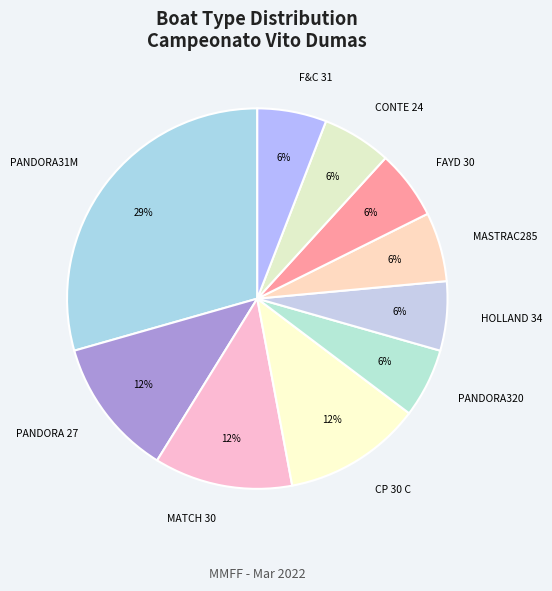

Does any single category account for the majority?

No